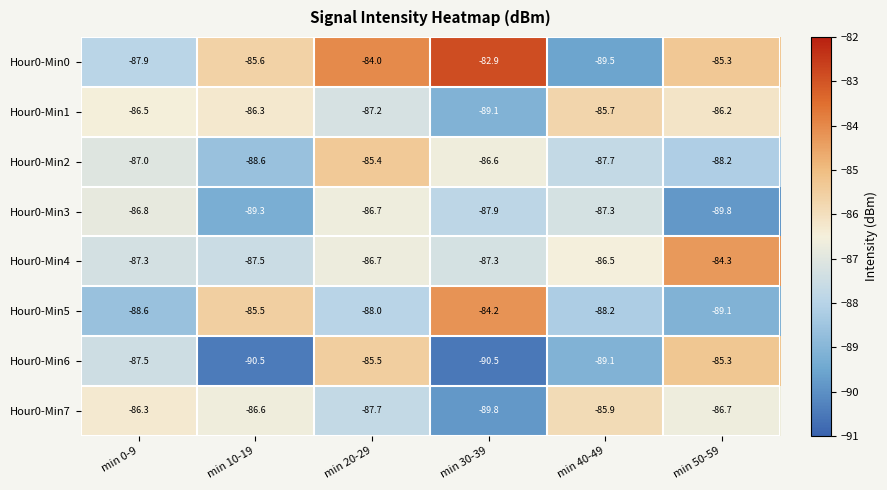

At min 0-9, list the series in order from smallest to largest.

Hour0-Min5, Hour0-Min0, Hour0-Min6, Hour0-Min4, Hour0-Min2, Hour0-Min3, Hour0-Min1, Hour0-Min7